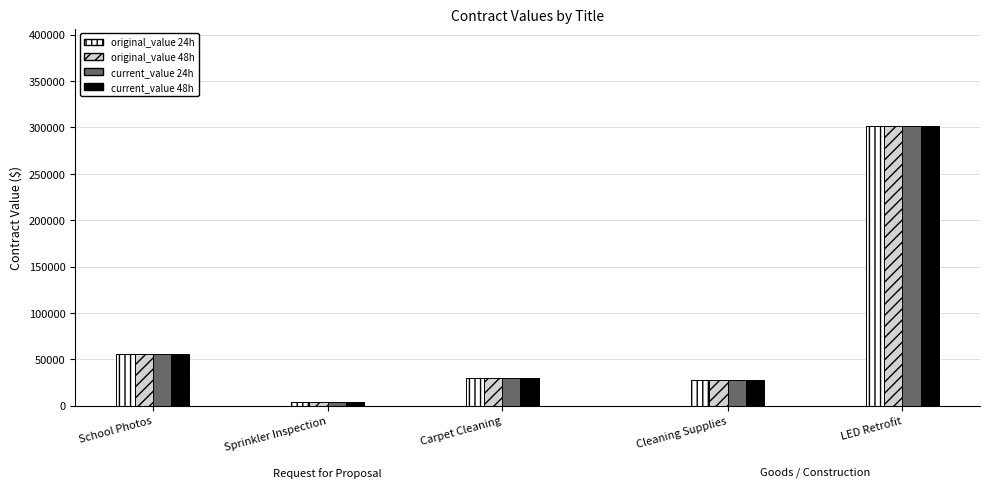

True or false: current_value 48h has a value of 3832.5 at Sprinkler Inspection.

True